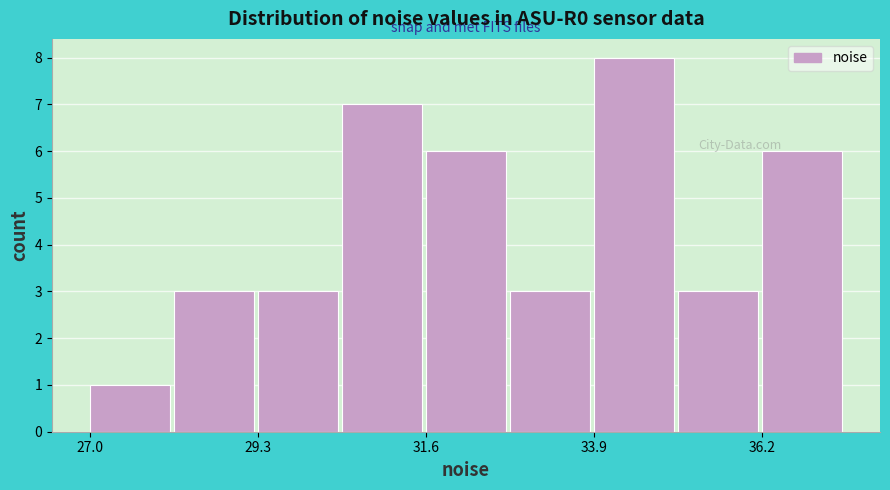

Read against the x-axis, roughly where is the centre of the tallest bar?

34.5